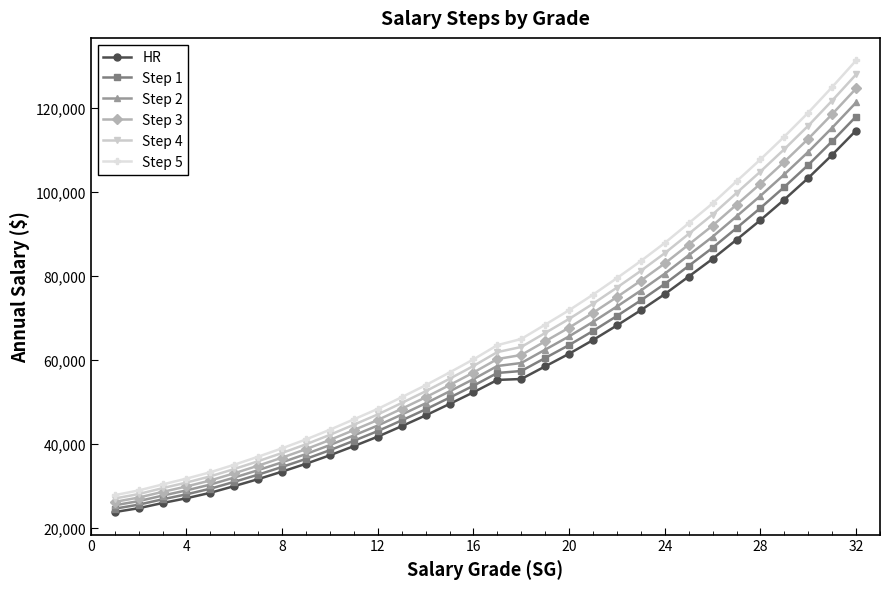

What is the value of the Step 2 point at the 14th from the left?

49706